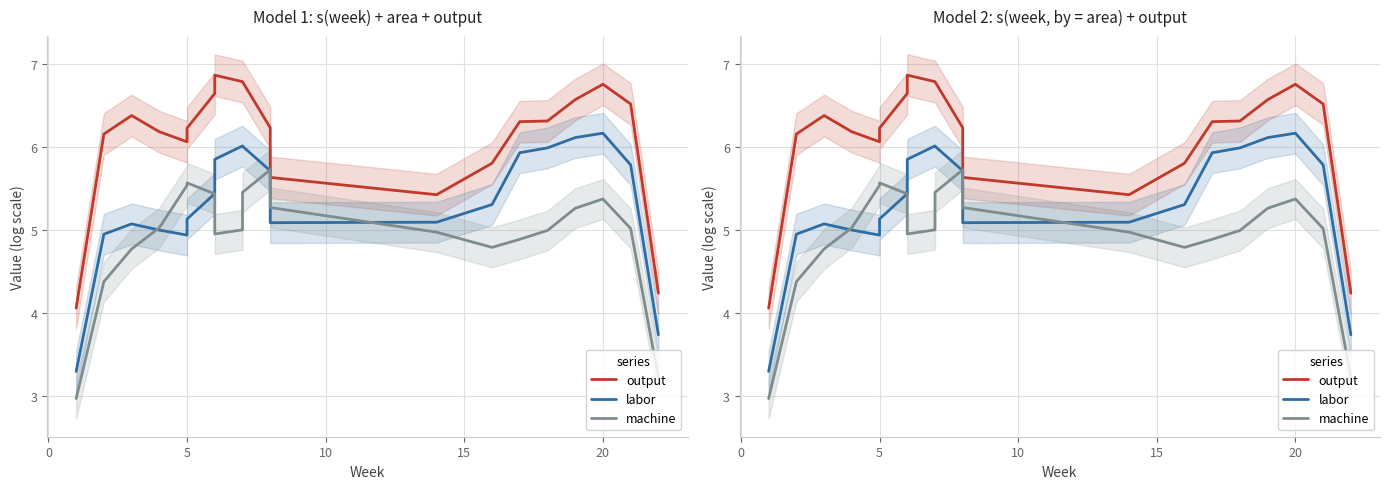

True or false: machine has more than 2 interior local peaks.

True